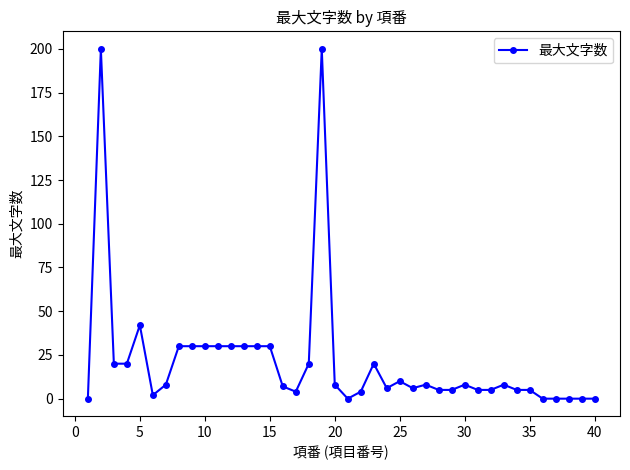

Reading left to right, list all the values displayed in this chart.

0	200	20	20	42	2	8	30	30	30	30	30	30	30	30	7	4	20	200	8	0	4	20	6	10	6	8	5	5	8	5	5	8	5	5	0	0	0	0	0